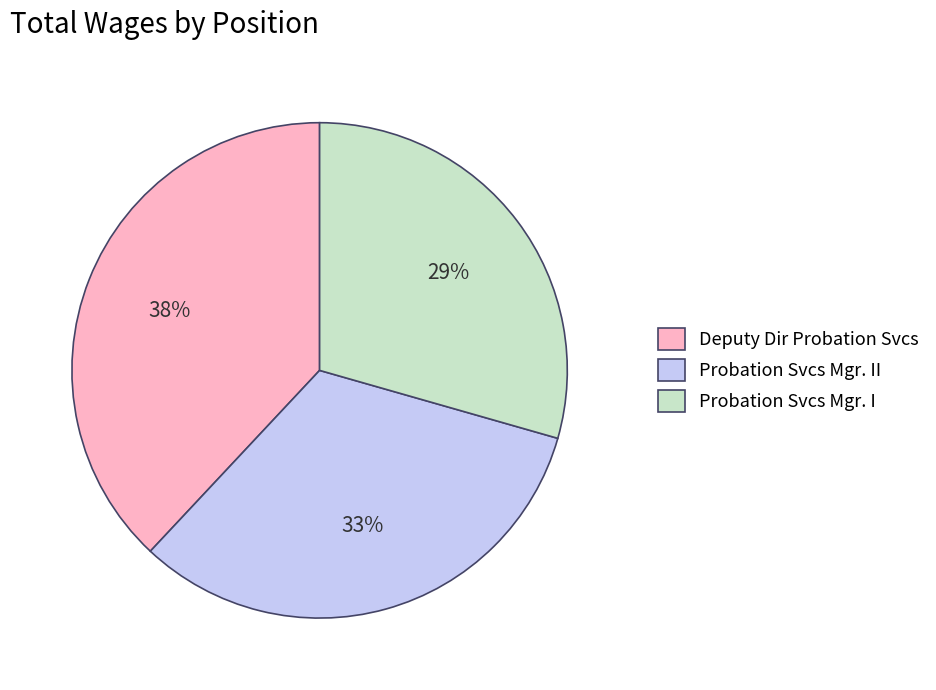

What is the ratio of the value at Deputy Dir Probation Svcs to the value at Probation Svcs Mgr. I?

1.3